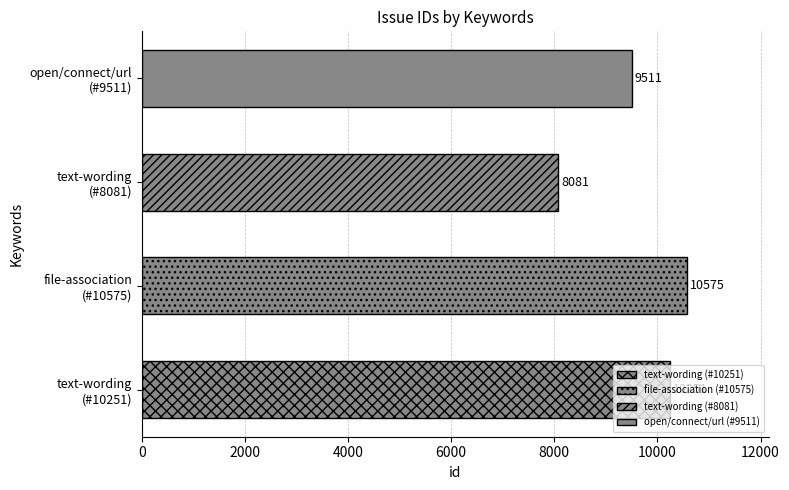

What is the difference between the maximum and minimum values?

2494